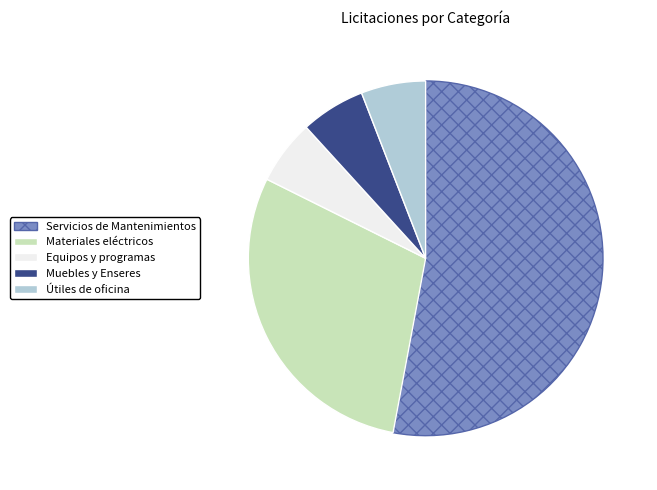

Do Útiles de oficina and Equipos y programas together represent more than half of the pie?

No